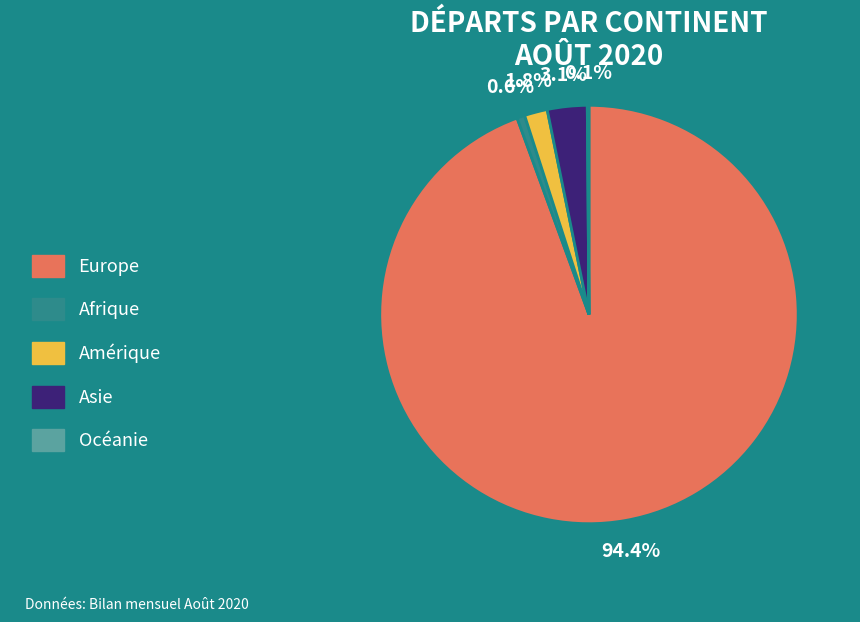

Between Europe and Amérique, which is larger?

Europe